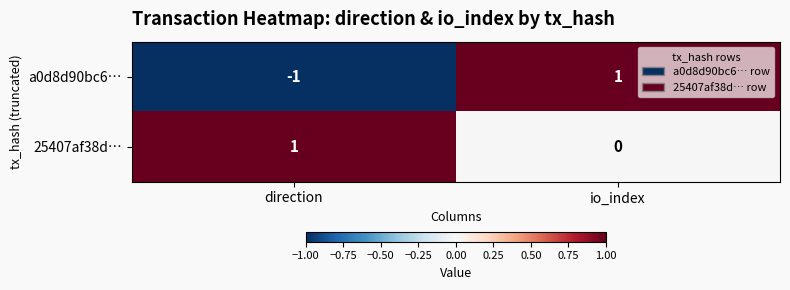

Where is a0d8d90bc6… nearest to the value 0?

direction